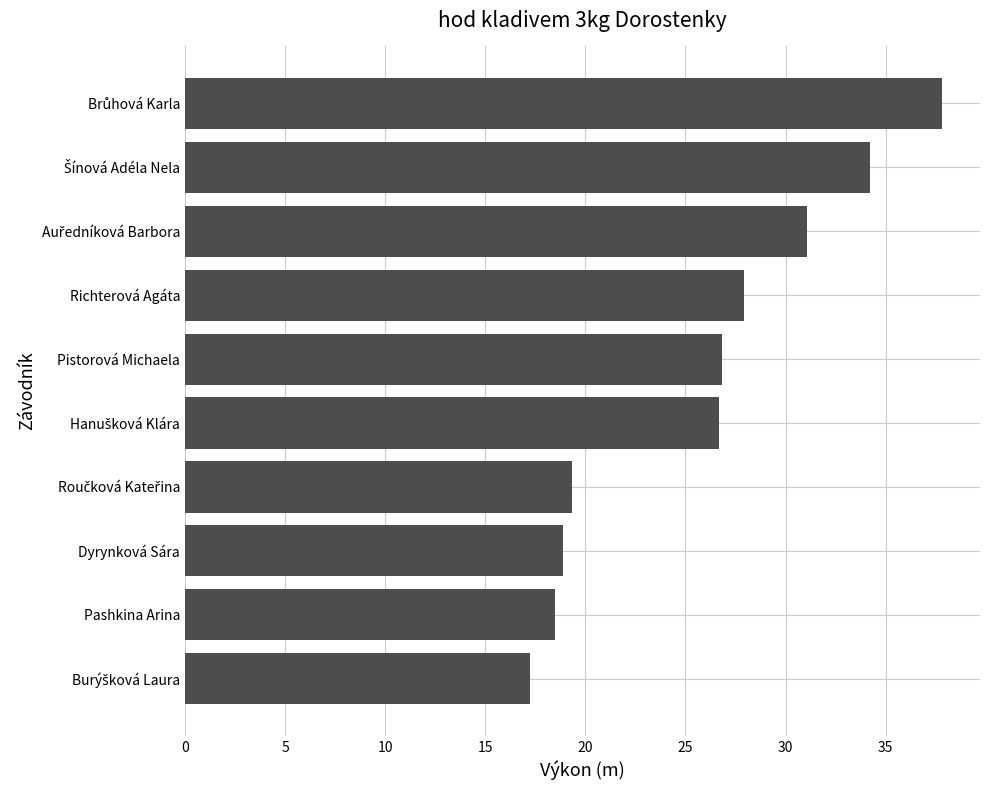

Is it true that the value at Richterová Agáta is 27.9?

True